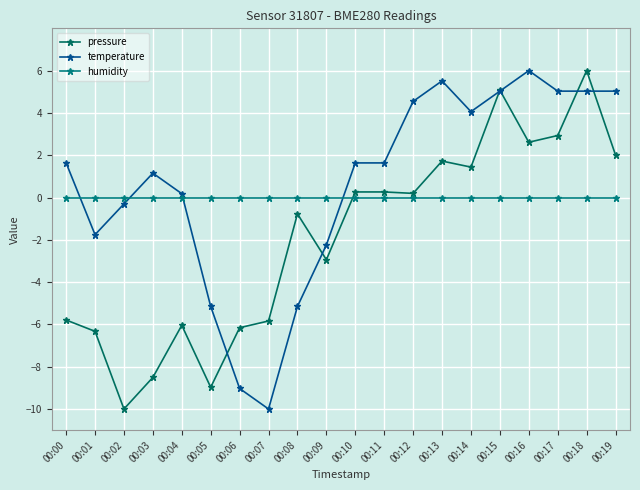

Reading left to right, list all the values displayed in this chart.

pressure: 00:00=-5.8	00:01=-6.3	00:02=-10.0	00:03=-8.5	00:04=-6.0	00:05=-9.0	00:06=-6.2	00:07=-5.8	00:08=-0.8	00:09=-2.9	00:10=0.3	00:11=0.3	00:12=0.2	00:13=1.7	00:14=1.4	00:15=5.1	00:16=2.6	00:17=2.9	00:18=6.0	00:19=2.0
temperature: 00:00=1.6	00:01=-1.8	00:02=-0.3	00:03=1.2	00:04=0.2	00:05=-5.2	00:06=-9.0	00:07=-10.0	00:08=-5.2	00:09=-2.2	00:10=1.6	00:11=1.6	00:12=4.5	00:13=5.5	00:14=4.1	00:15=5.0	00:16=6.0	00:17=5.0	00:18=5.0	00:19=5.0
humidity: 00:00=0.0	00:01=0.0	00:02=0.0	00:03=0.0	00:04=0.0	00:05=0.0	00:06=0.0	00:07=0.0	00:08=0.0	00:09=0.0	00:10=0.0	00:11=0.0	00:12=0.0	00:13=0.0	00:14=0.0	00:15=0.0	00:16=0.0	00:17=0.0	00:18=0.0	00:19=0.0